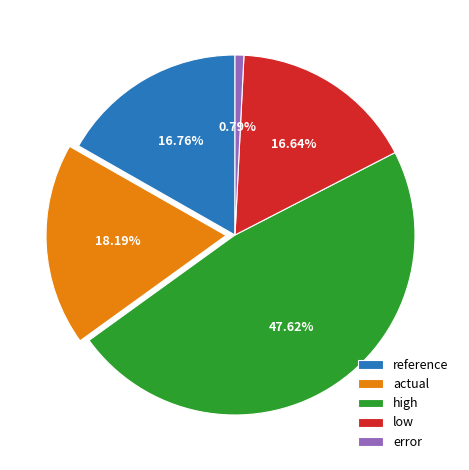

How many segments does this pie chart have?

5